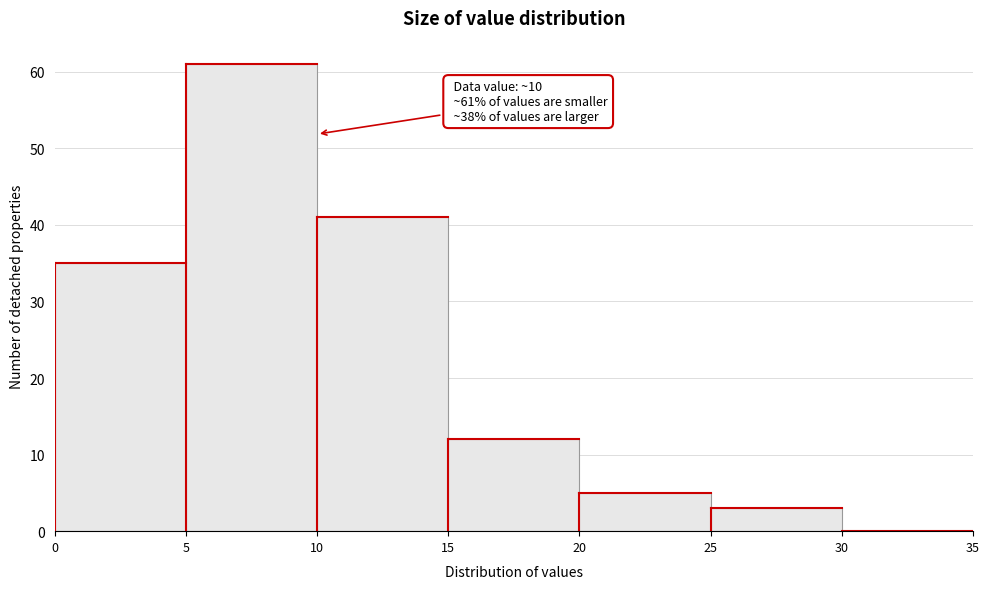

Over which range of the x-axis is the bar tallest?

5 to 10